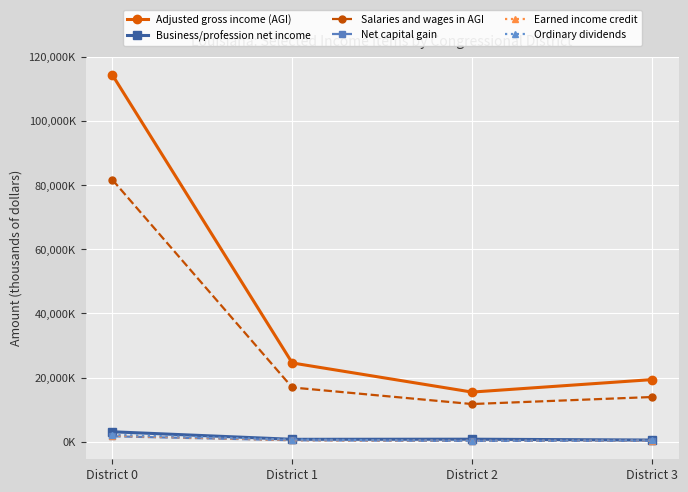

Which has a higher value, District 3 or District 1?

District 1